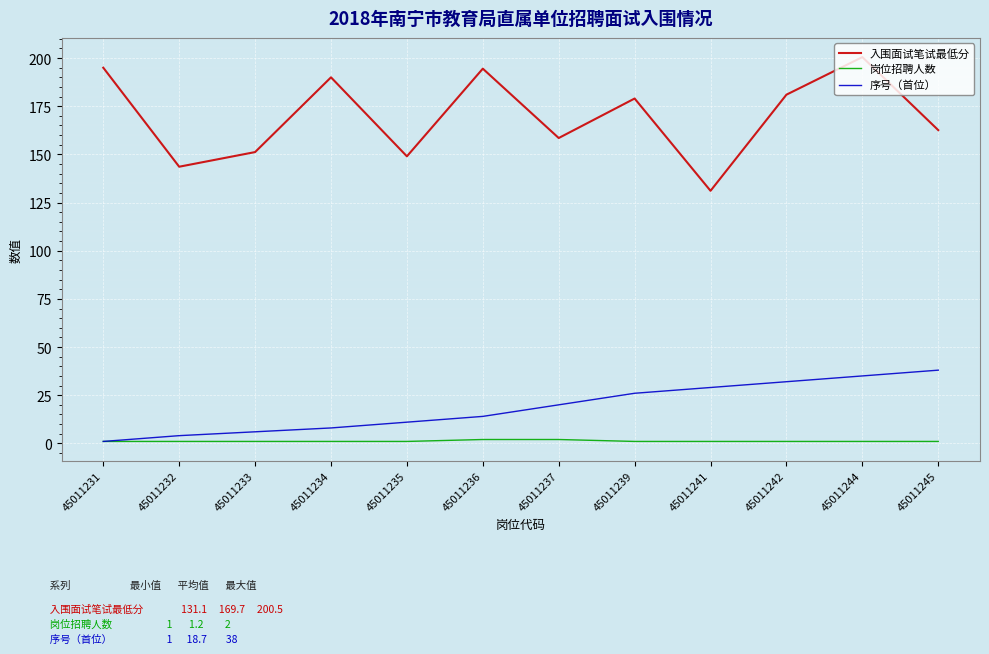

Which label corresponds to the largest value in the chart?

45011244